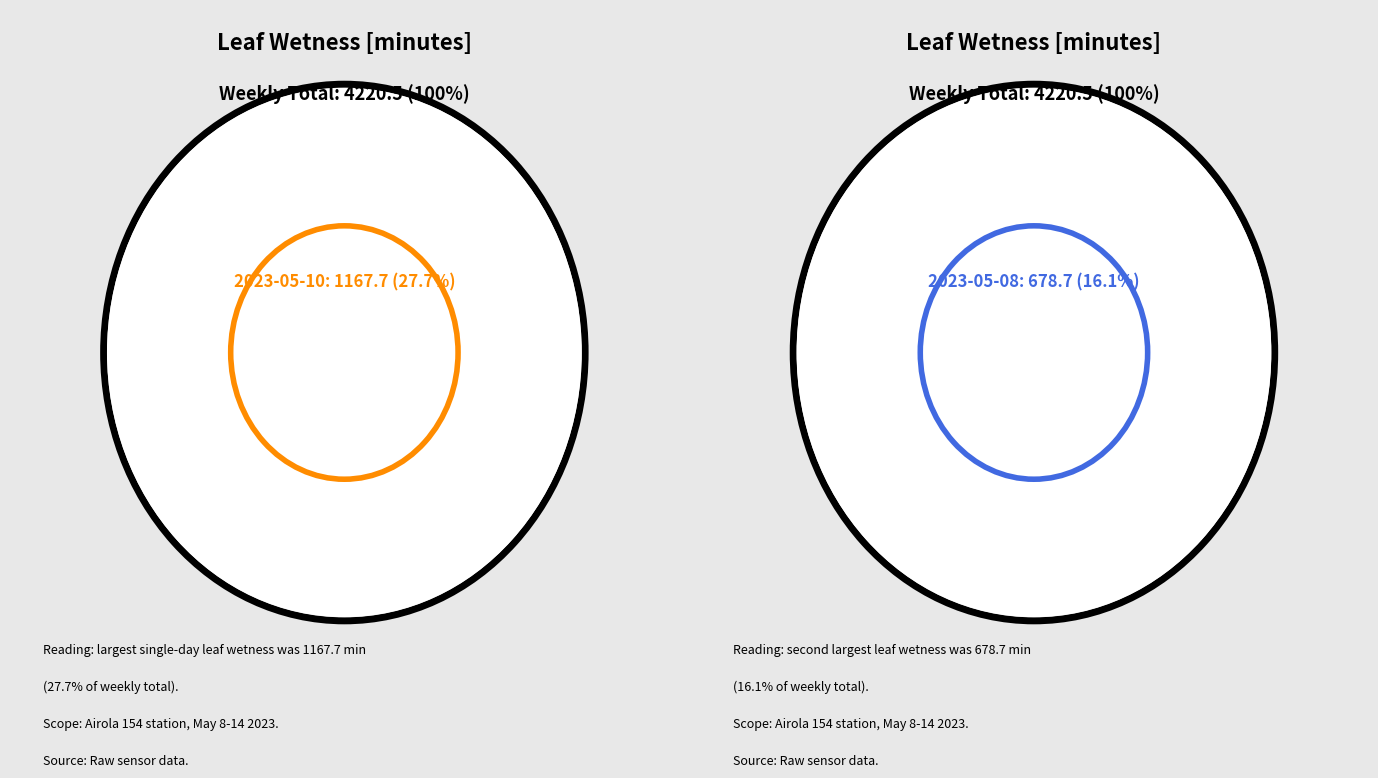

Does 2023-05-13 account for over 50% of the chart?

No